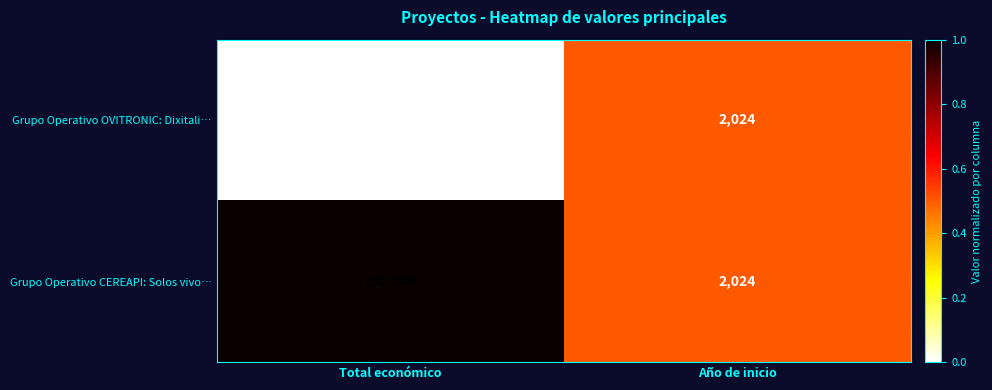

Rank the series by their maximum value, from highest to lowest.

Grupo Operativo CEREAPI: Solos vivo…, Grupo Operativo OVITRONIC: Dixitali…